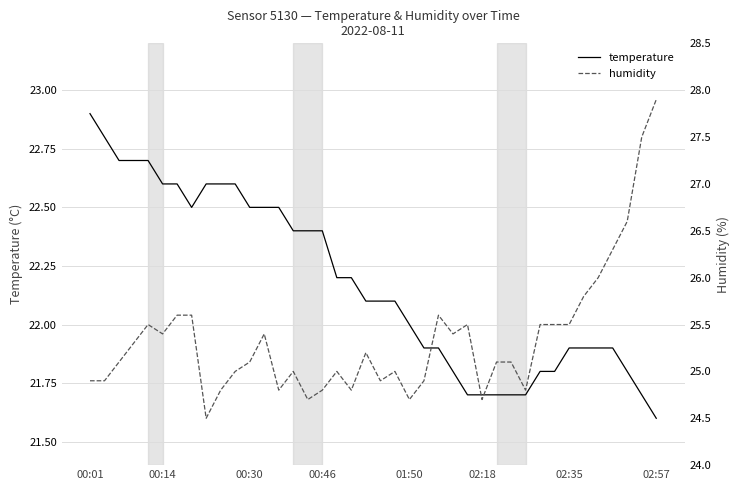

What is the difference between the maximum and minimum values in the humidity series?

3.4